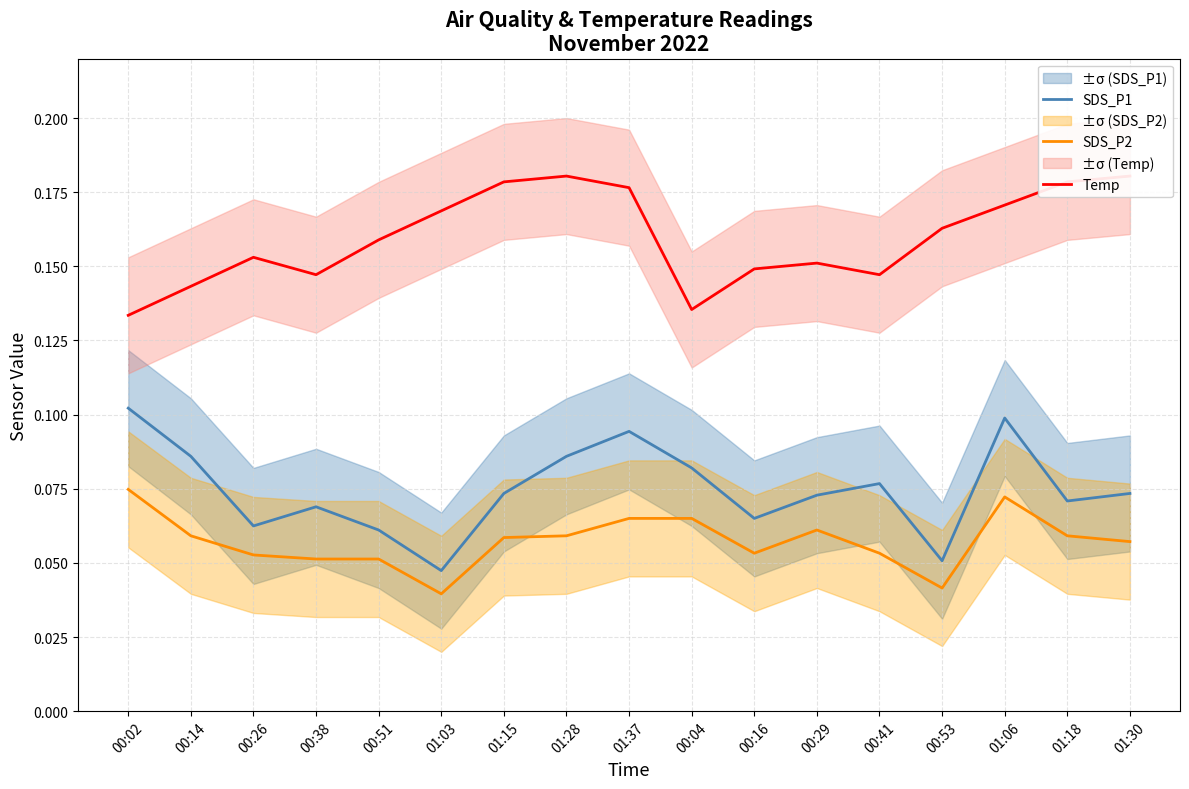

How many interior local valleys does the SDS_P2 series have?

3